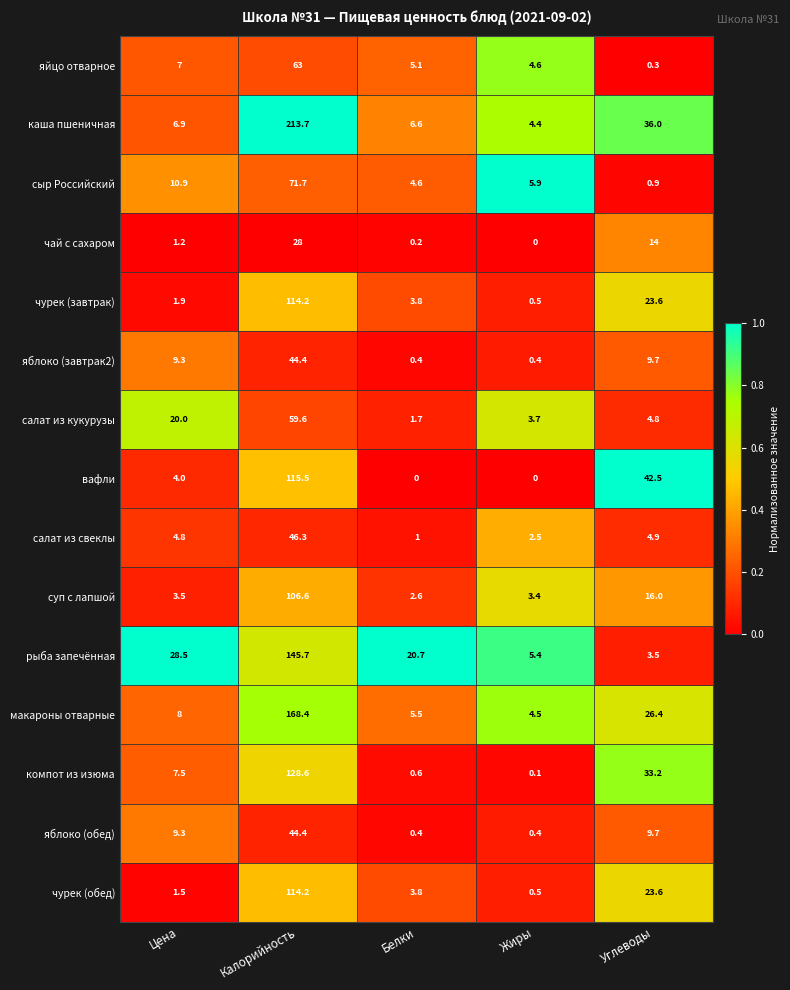

What is the average value of the макароны отварные series?

42.6